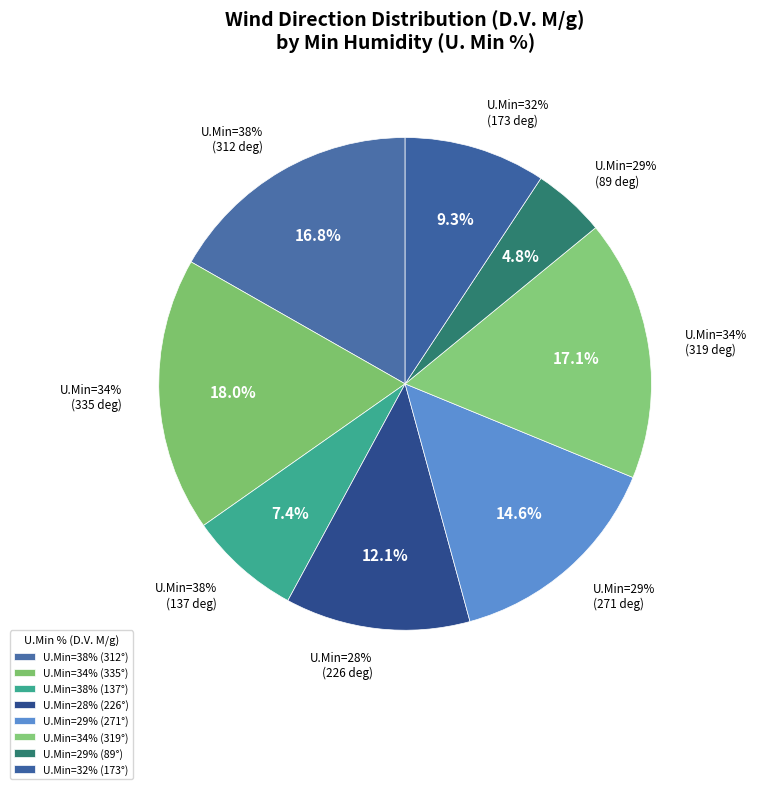

Which slice is the largest?

34